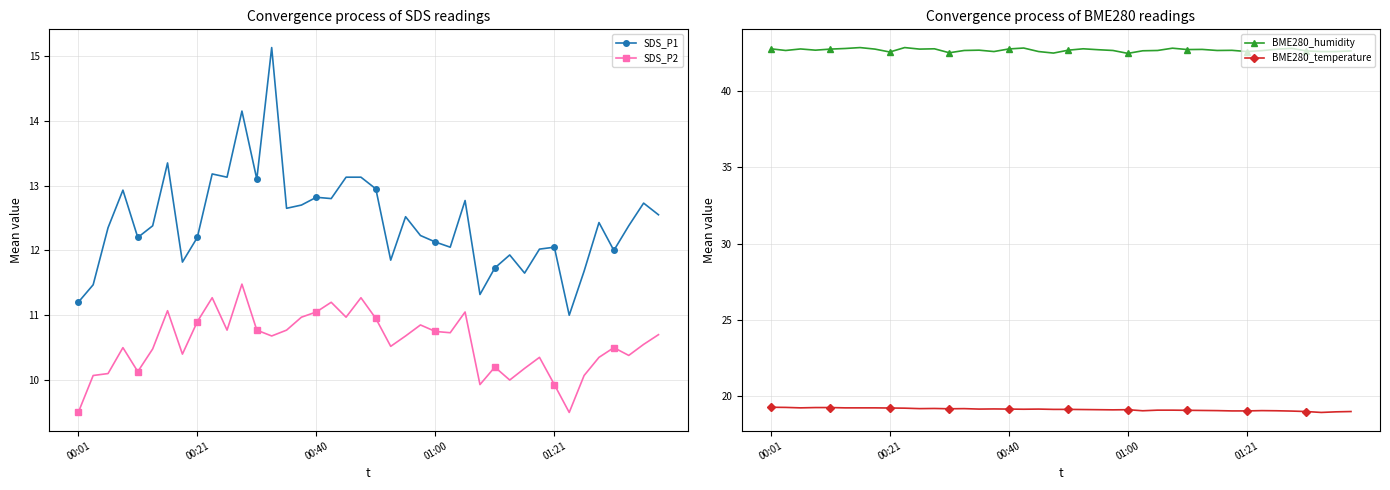

Is it true that BME280_temperature equals 19.1 at 20?

True